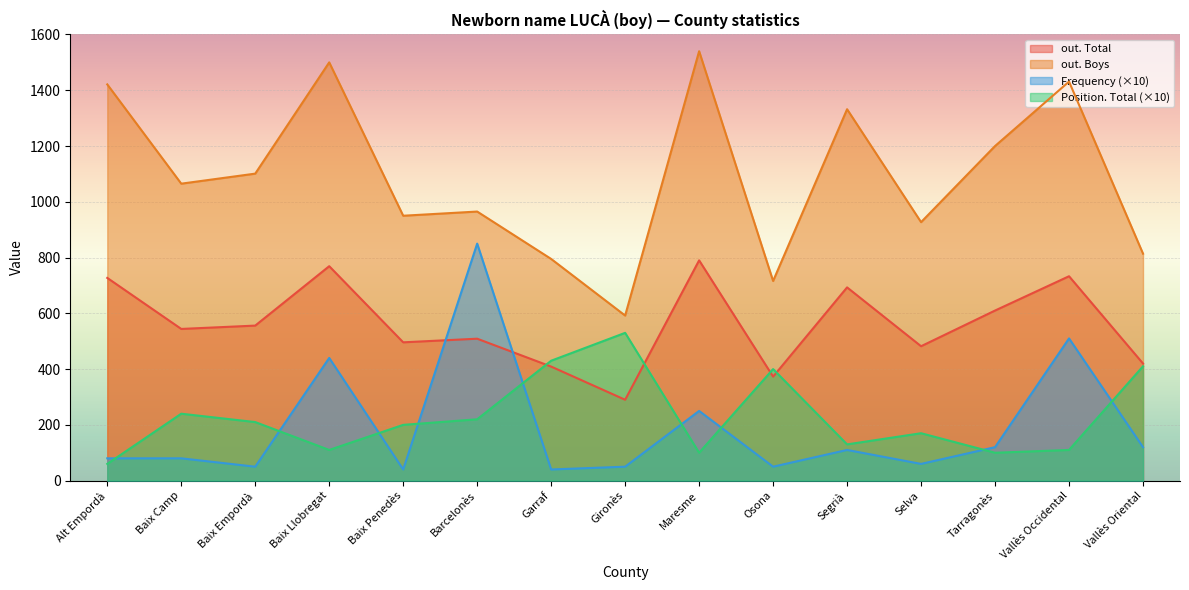

True or false: out. Boys and Frequency intersect in this chart.

False